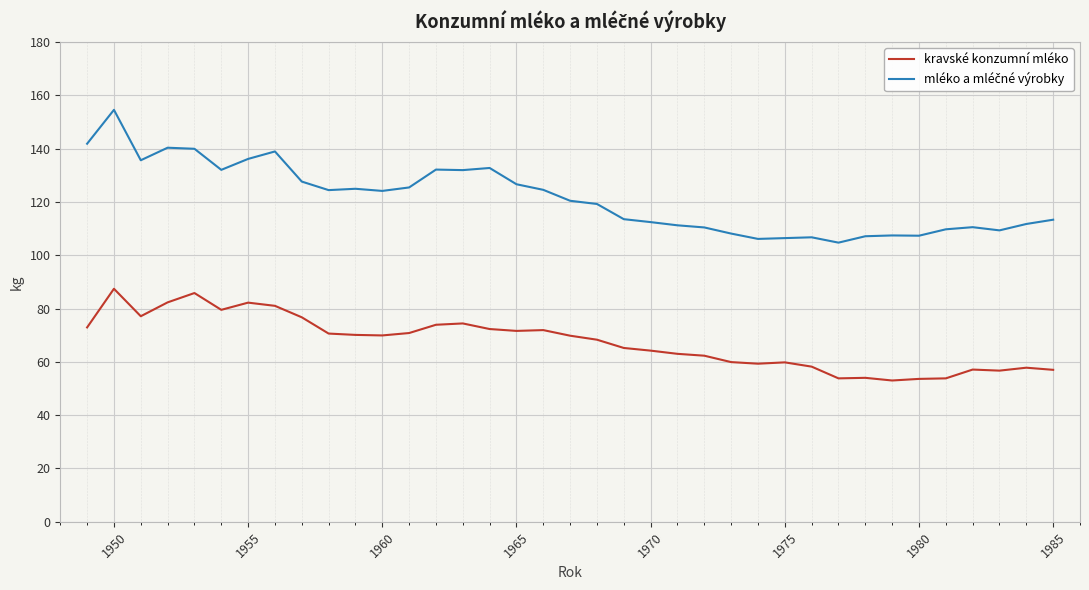

What is the greatest value displayed?

154.5